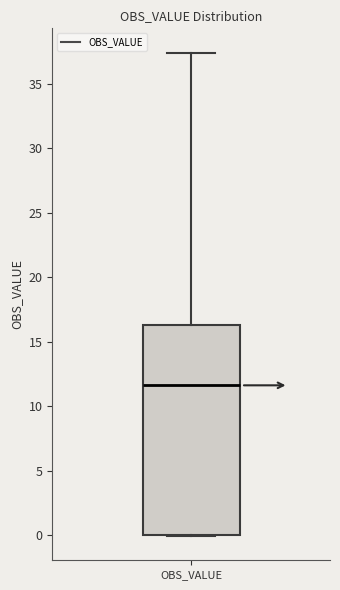

Read this box plot against the y-axis: the position of the median line, the range covered by the box, and the ends of both whiskers. The values are not printed on the chart, so give them approximately, as read against the axis.

median 11.5, box 0.0 to 16.5, whiskers 0.0 to 37.5